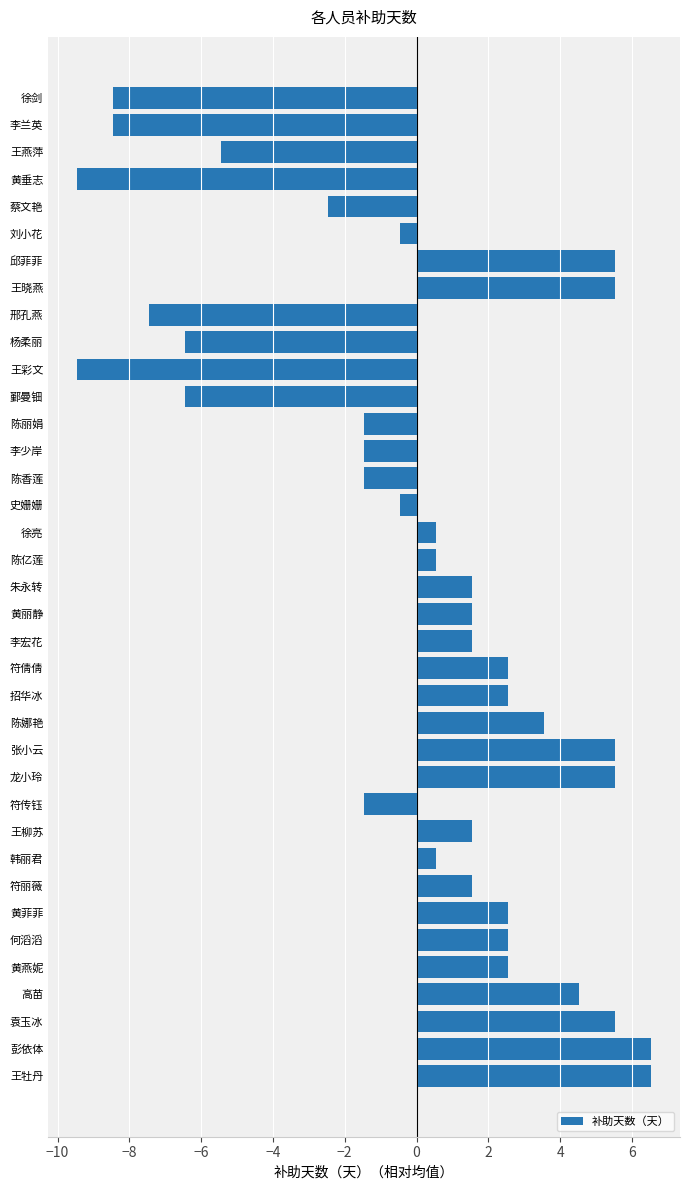

What is the approximate value at 朱永转?

1.5